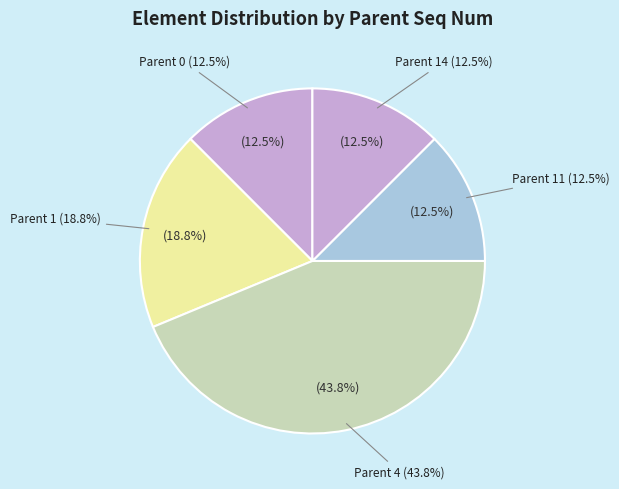

Is it true that Parent 1 (Seq 4,5,6,7,8,9,10,14) is 18% of the pie?

False